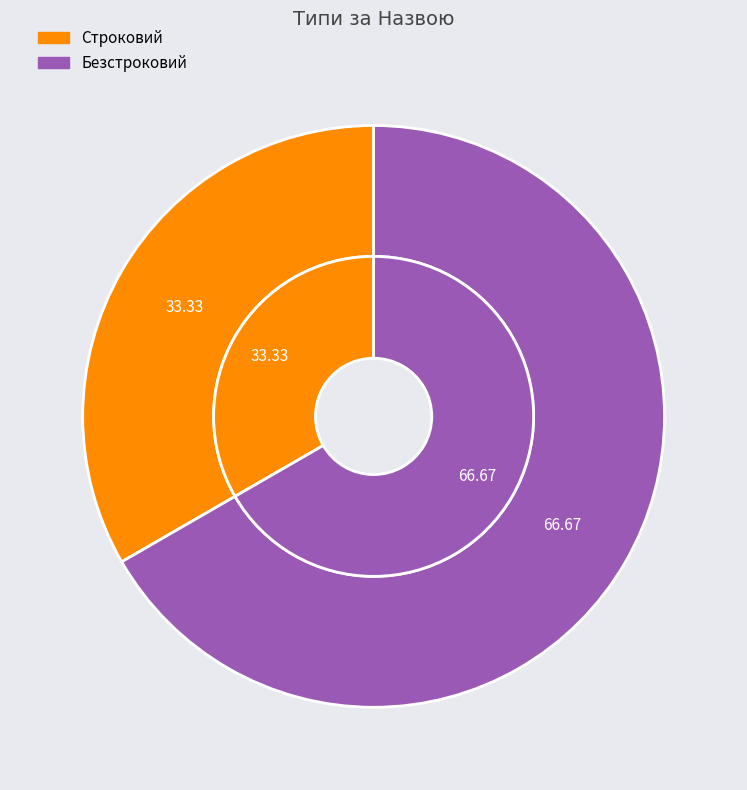

Does Строковий account for over 50% of the chart?

No